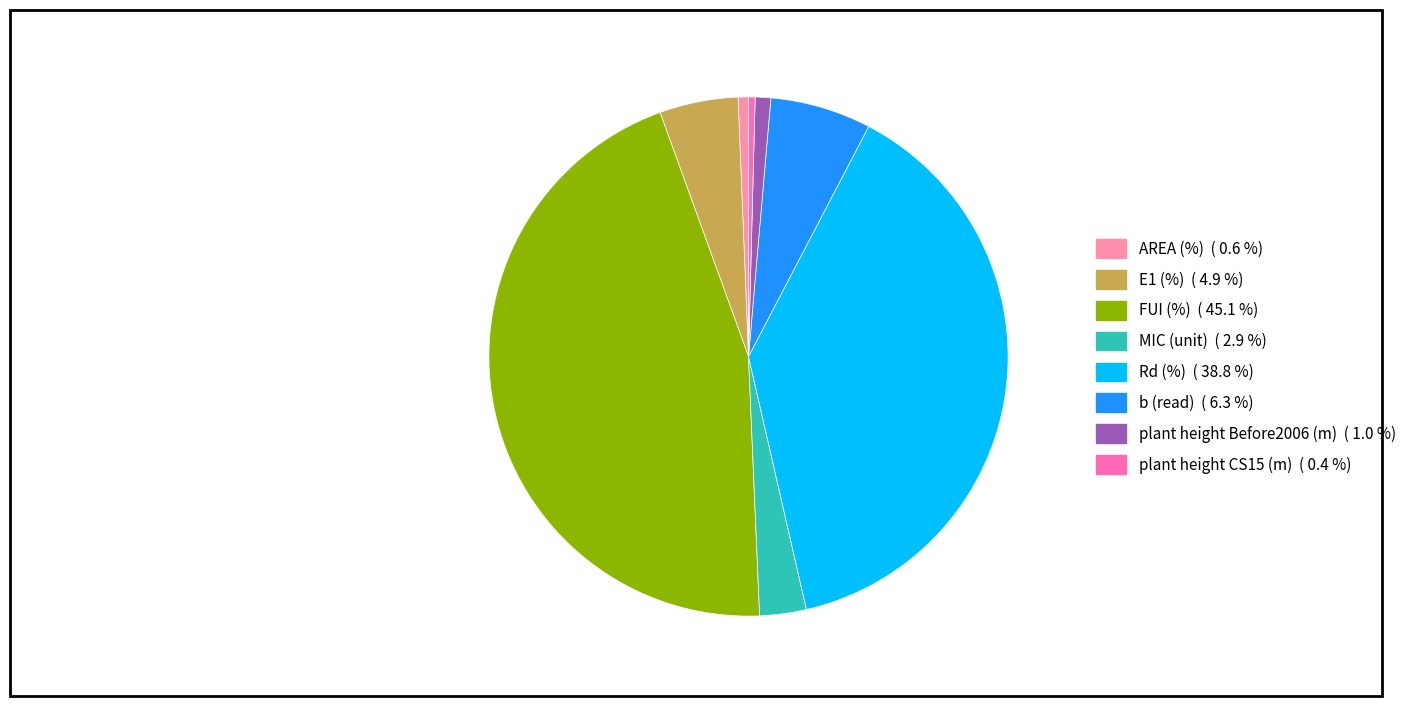

Count the number of slices in the pie.

8